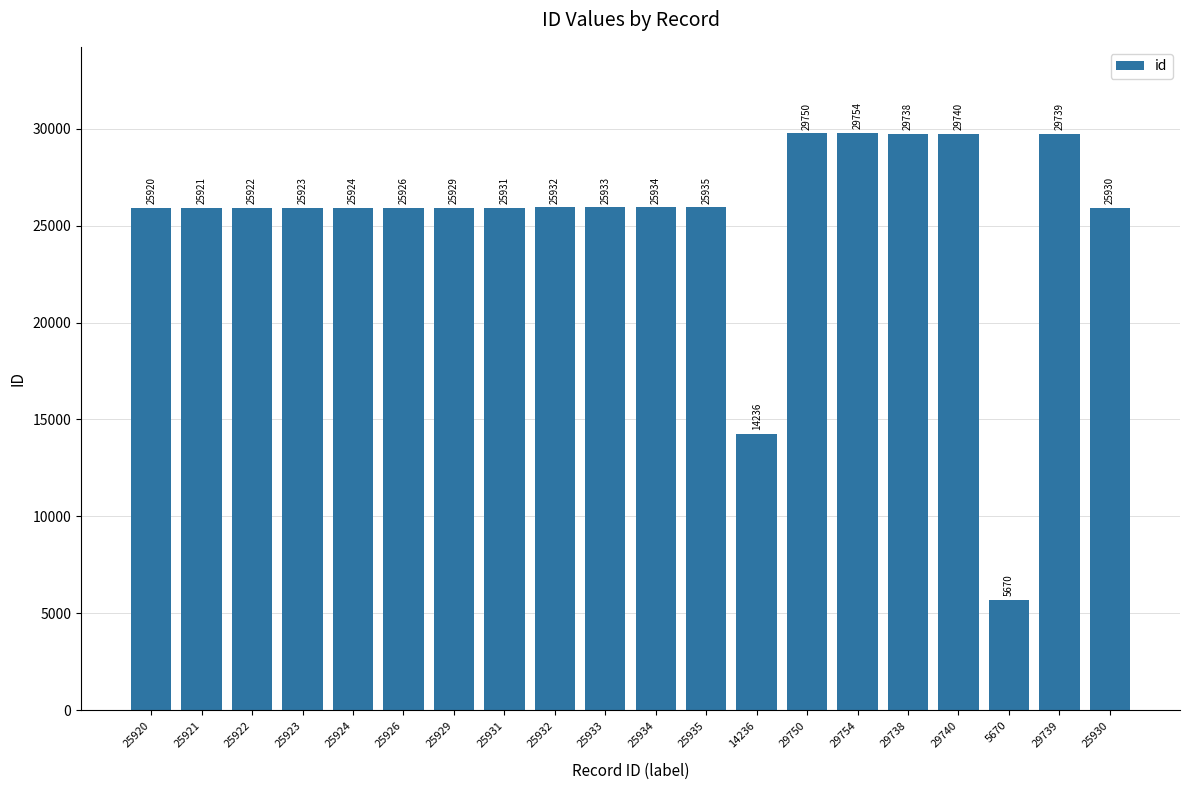

How many values are below 25931?

10